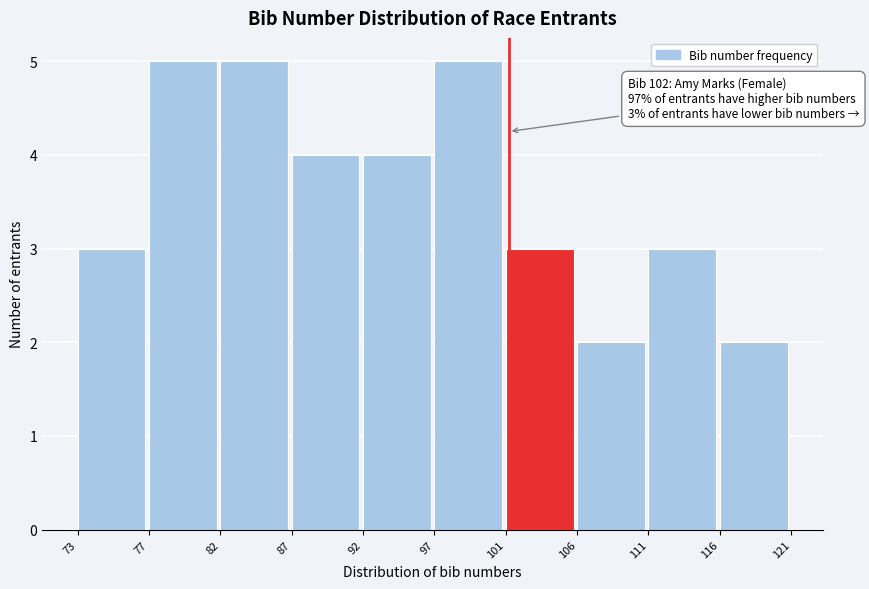

Reading left to right, extract all data points from this chart.

3	5	5	4	4	5	3	2	3	2